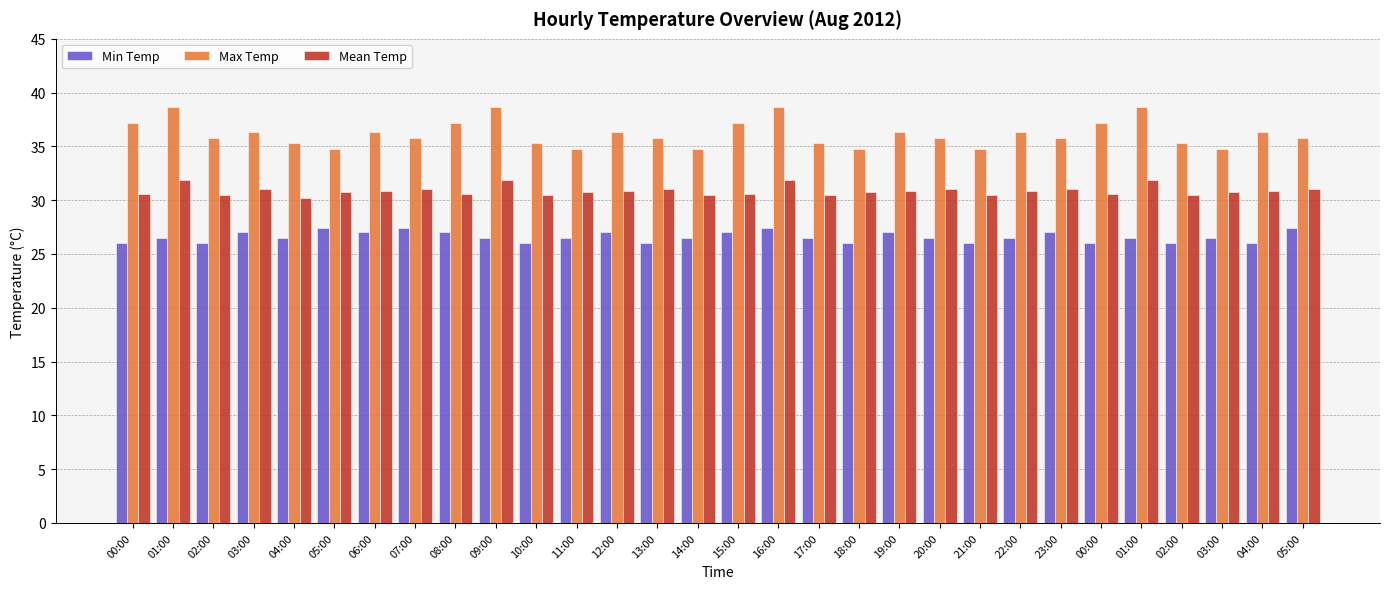

What are all the series names shown in the legend?

Min Temp, Max Temp, Mean Temp